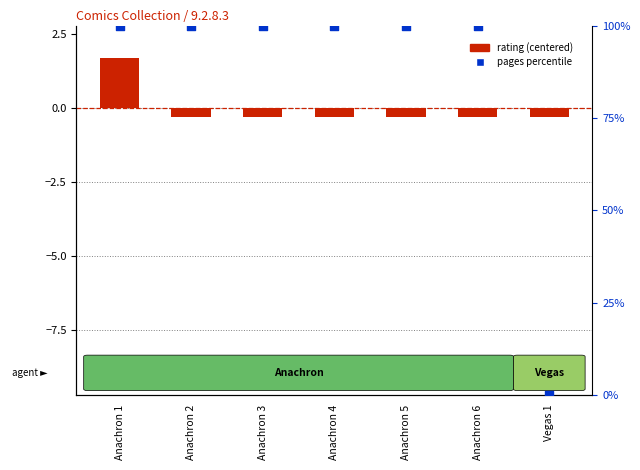

Which has a higher value, Anachron 4 or Anachron 3?

Anachron 4